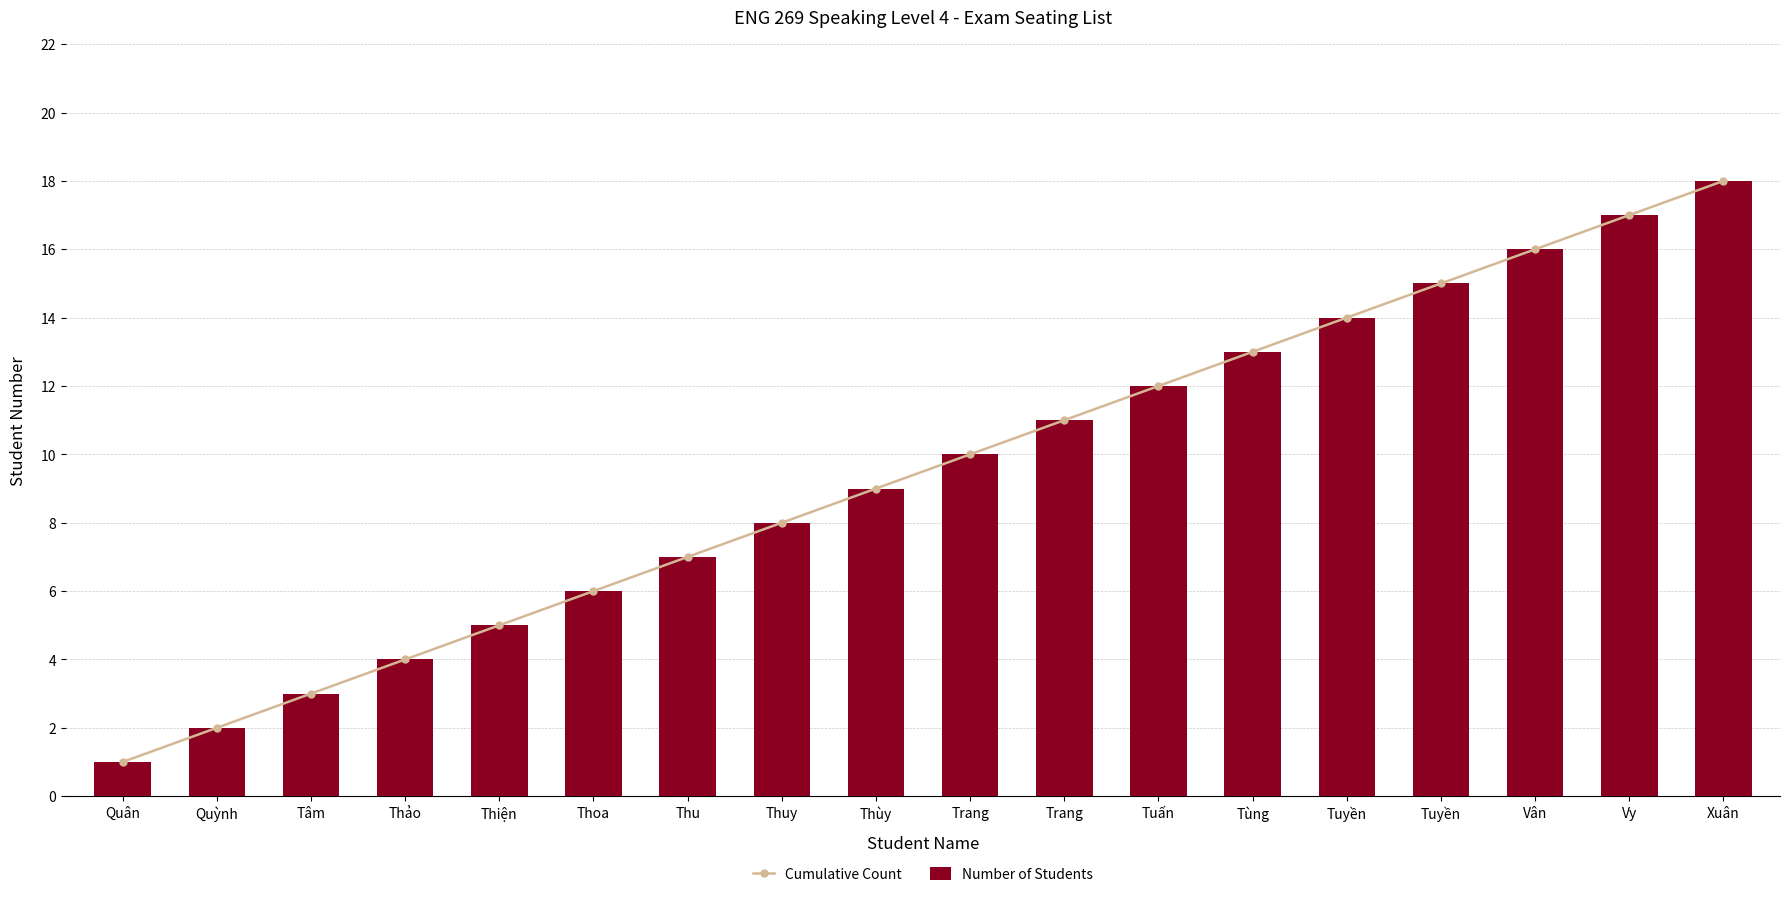

How many series are shown in this chart?

2